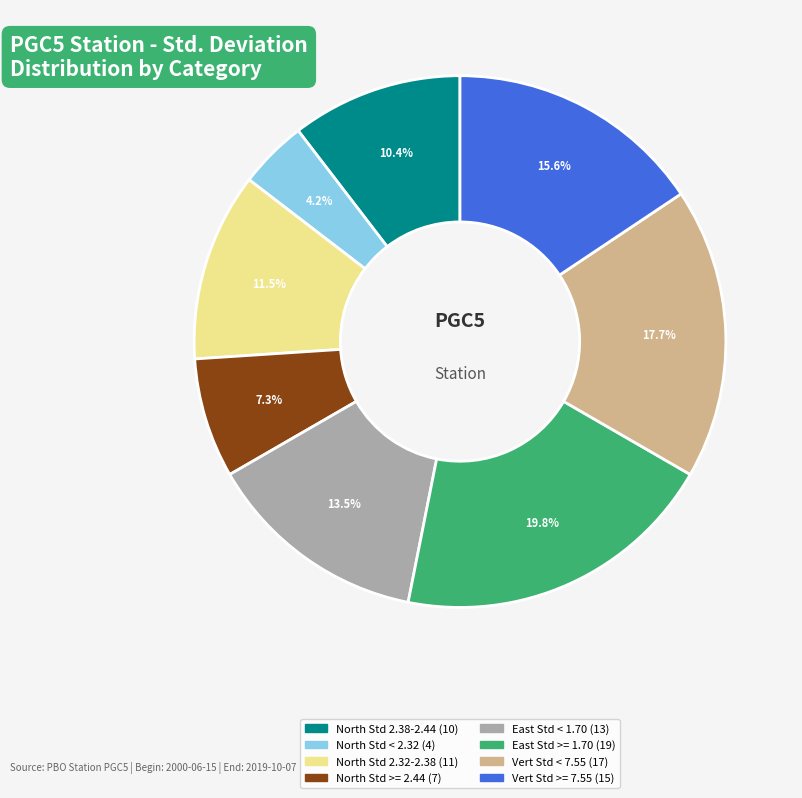

Does any single category account for the majority?

No